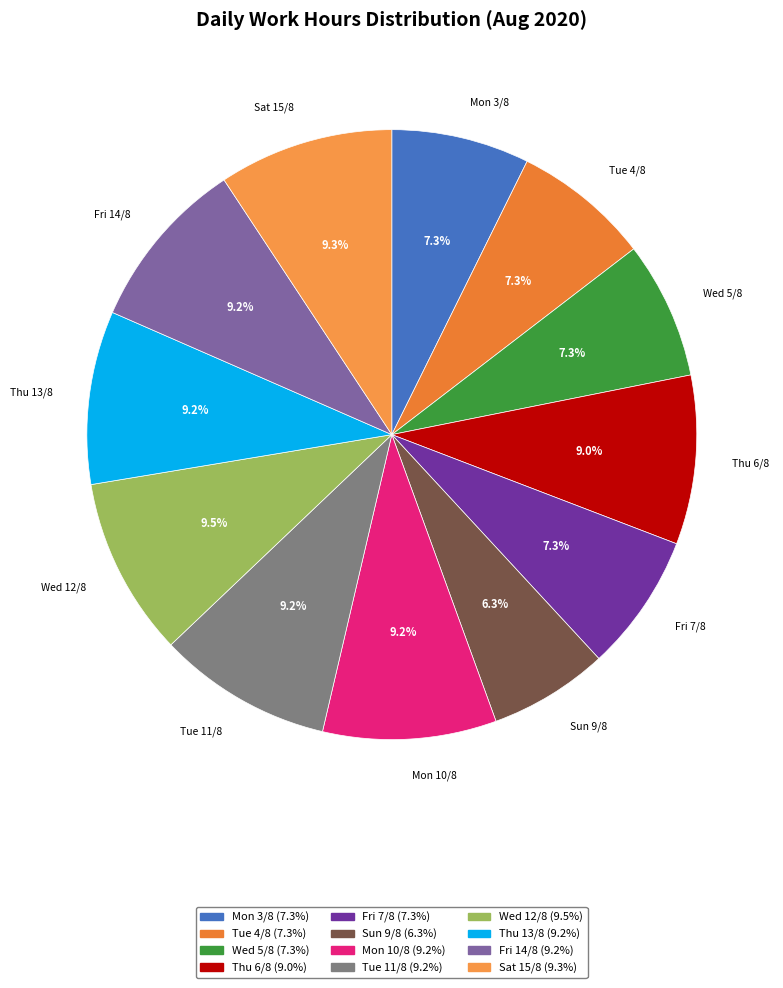

The Wed 5/8 slice represents 1% of the pie. True or false?

False